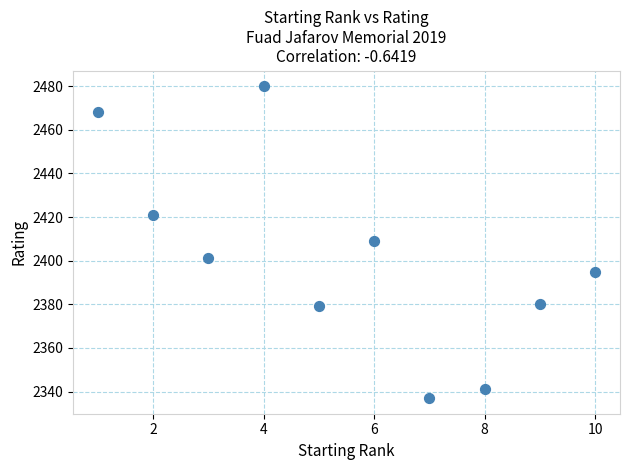

What is the range of Y values (max minus min)?

143